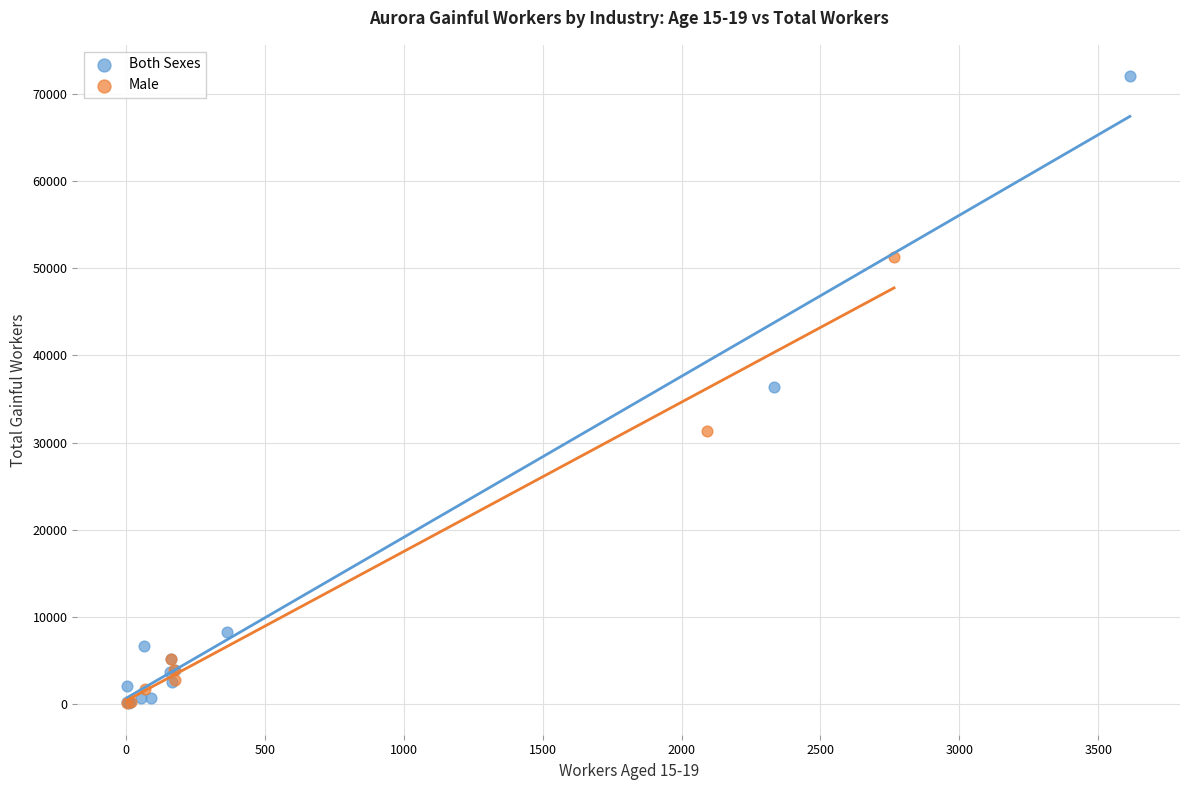

Which series reaches the maximum Y coordinate?

Both Sexes